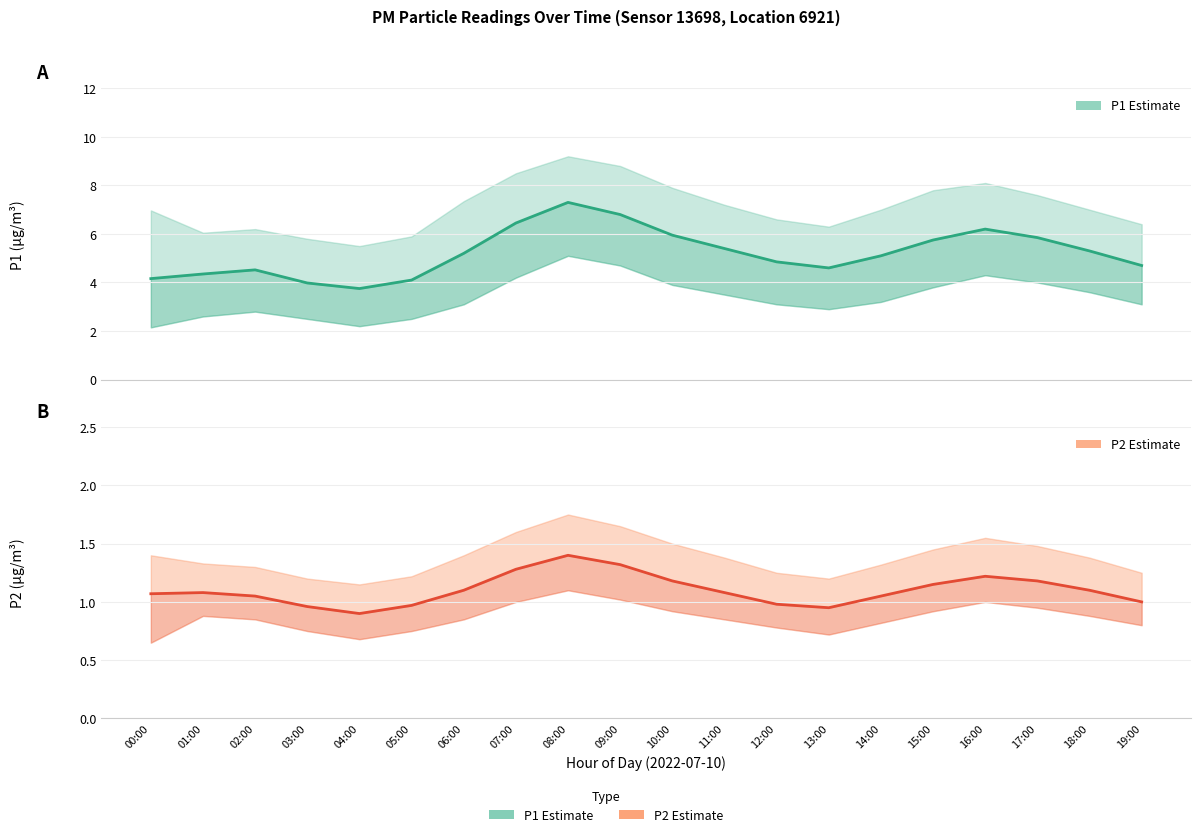

How many values in the P2 series are below 1?

5